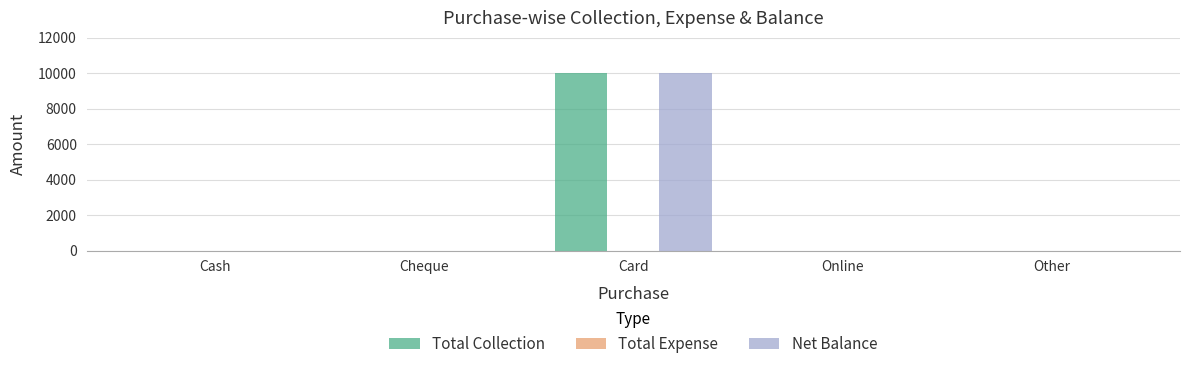

What is the highest value of the Net Balance series?

10000